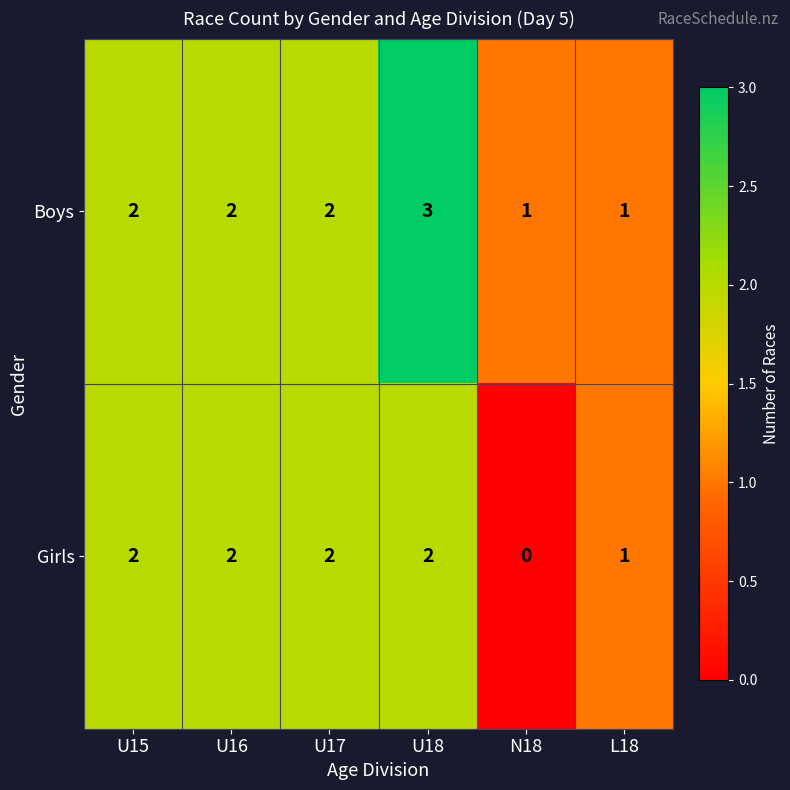

Reading left to right, list all the values displayed in this chart.

Boys: U15=2	U16=2	U17=2	U18=3	N18=1	L18=1
Girls: U15=2	U16=2	U17=2	U18=2	N18=0	L18=1